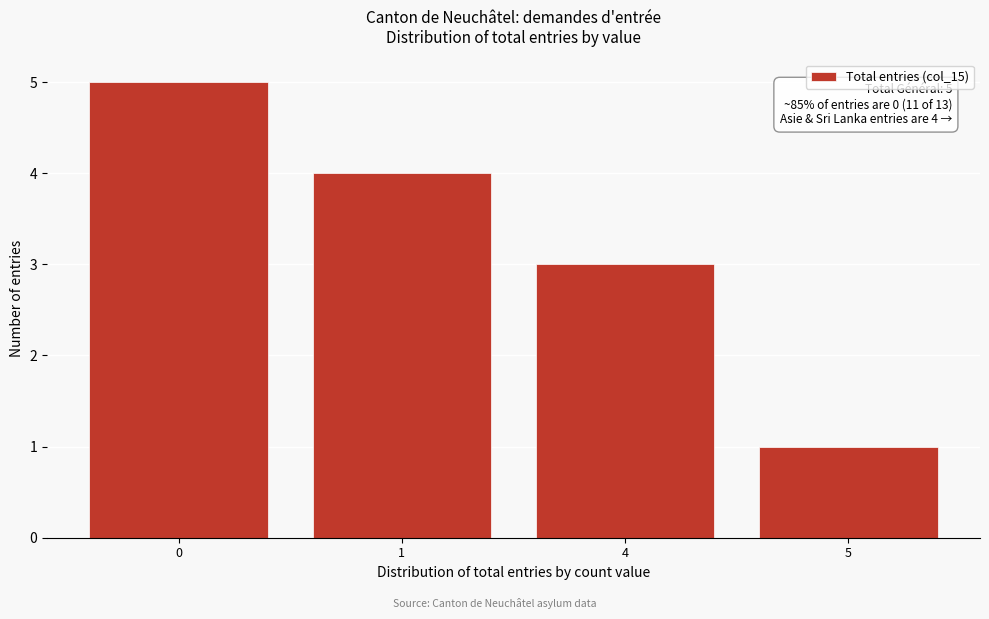

Reading left to right, what are all the values shown in this chart?

0=5	1=4	4=3	5=1